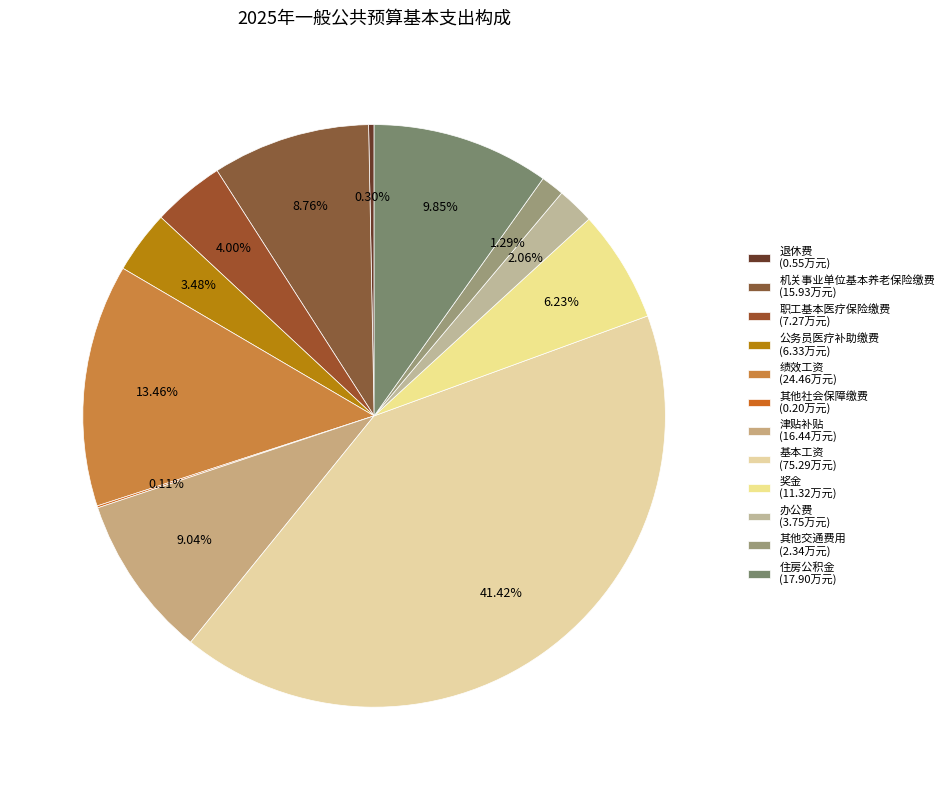

Which category has the biggest portion of the pie?

基本工资